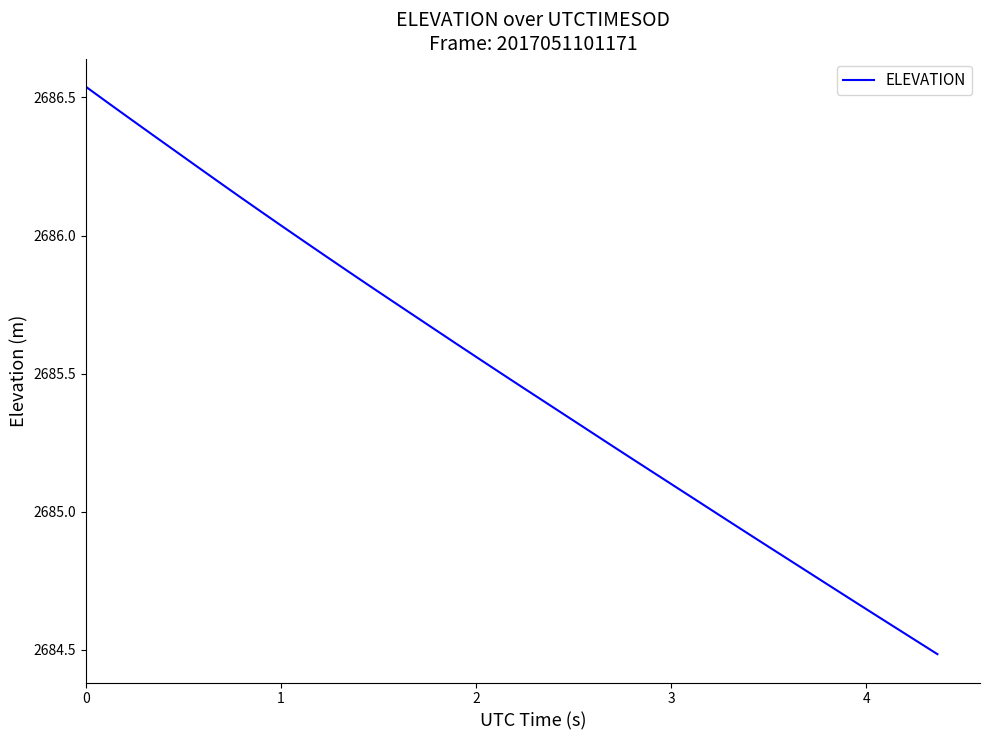

Reading right to left, transcribe all the data shown in this chart.

39=2684.5	38=2684.5	37=2684.6	36=2684.6	35=2684.7	34=2684.7	33=2684.8	32=2684.8	31=2684.9	30=2684.9	29=2685.0	28=2685.0	27=2685.1	26=2685.1	25=2685.2	24=2685.2	23=2685.3	22=2685.3	21=2685.4	20=2685.5	19=2685.5	18=2685.6	17=2685.6	16=2685.7	15=2685.7	14=2685.8	13=2685.8	12=2685.9	11=2685.9	10=2686.0	9=2686.0	8=2686.1	7=2686.1	6=2686.2	5=2686.3	4=2686.3	3=2686.4	2=2686.4	1=2686.5	0=2686.5